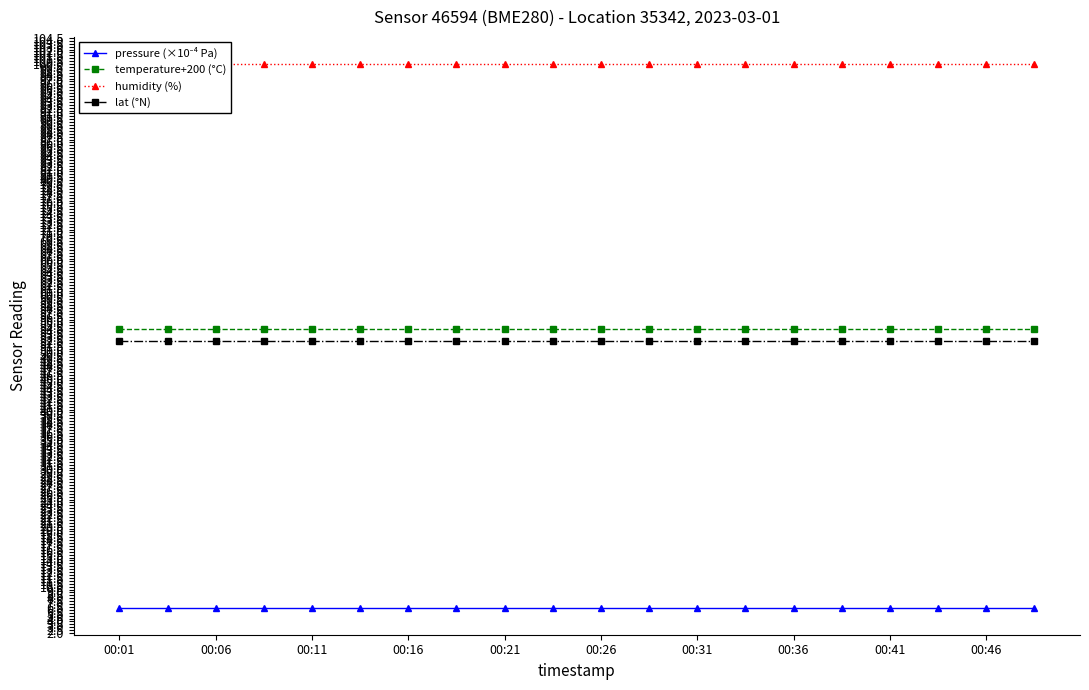

Which series has the largest total across all categories?

humidity (%)